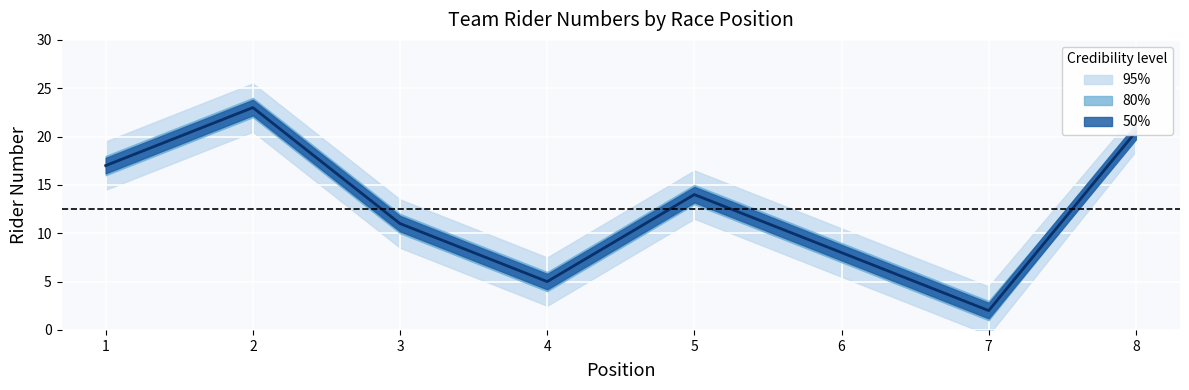

True or false: upper_bound and low_number intersect in this chart.

False